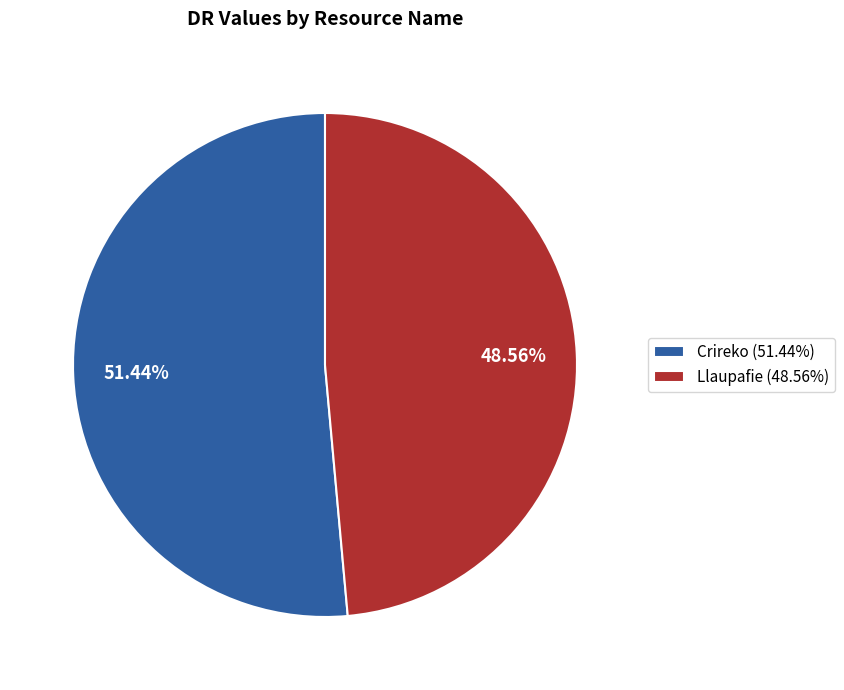

The Crireko slice represents 51% of the pie. True or false?

True